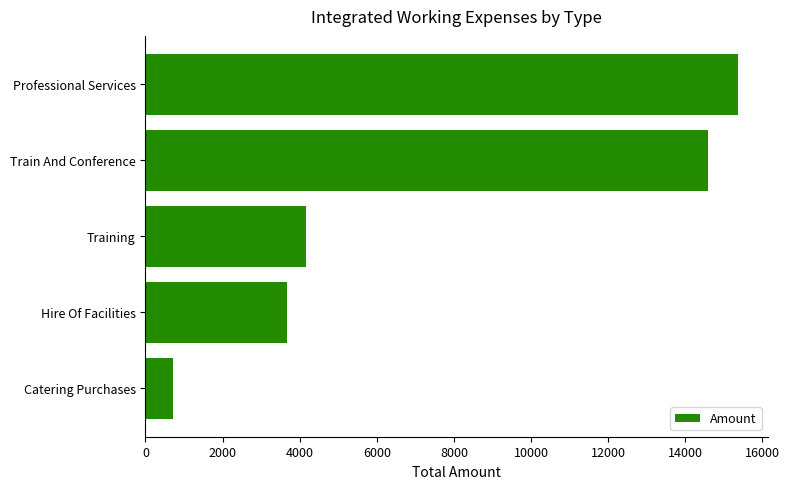

At which label is the value closest to 8045?

Training